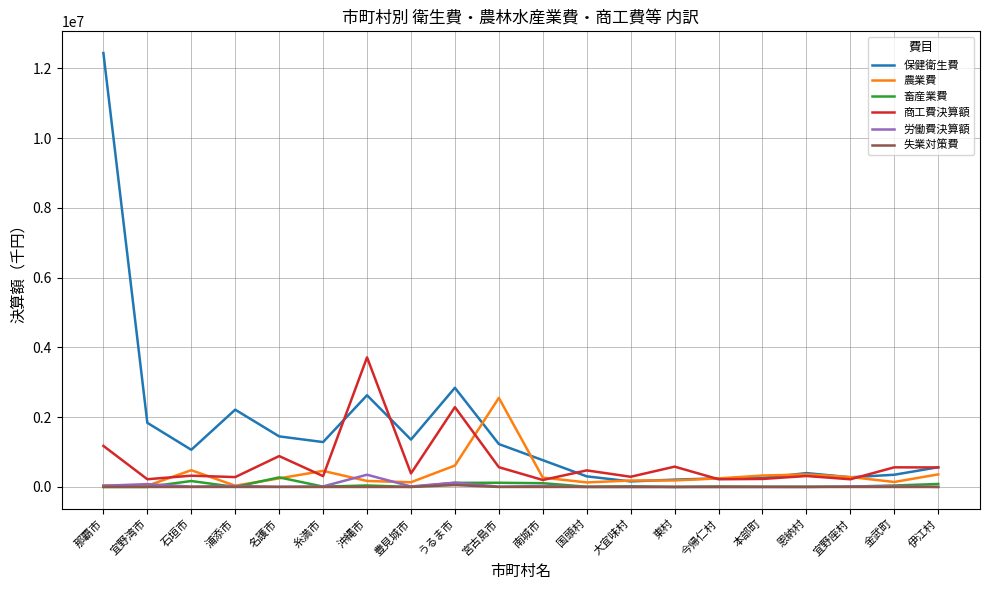

Which series has the largest total across all categories?

保健衛生費